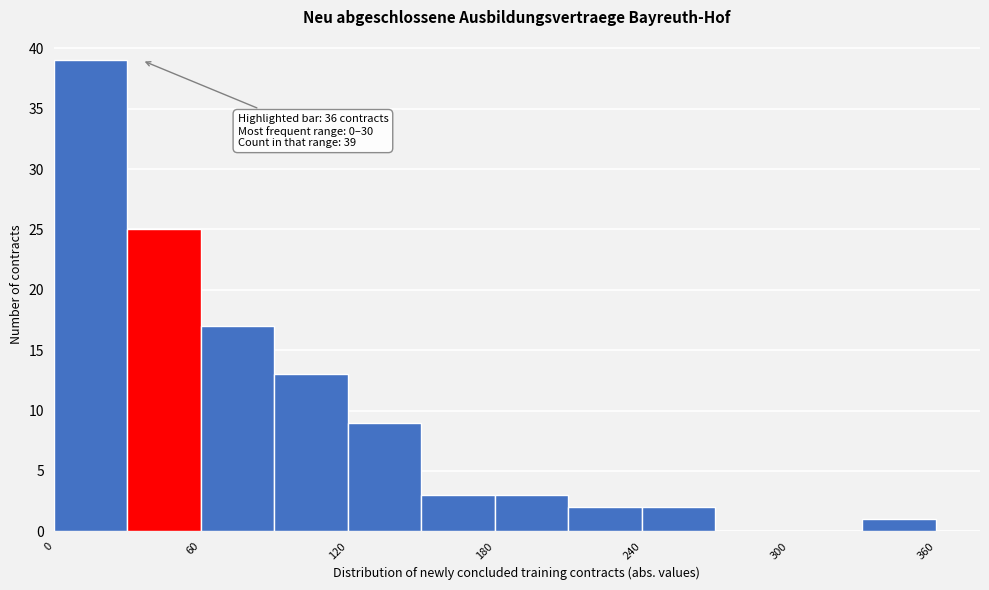

Around what value on the x-axis is the tallest bar? Give the approximate position of its centre, as read against the axis.

20